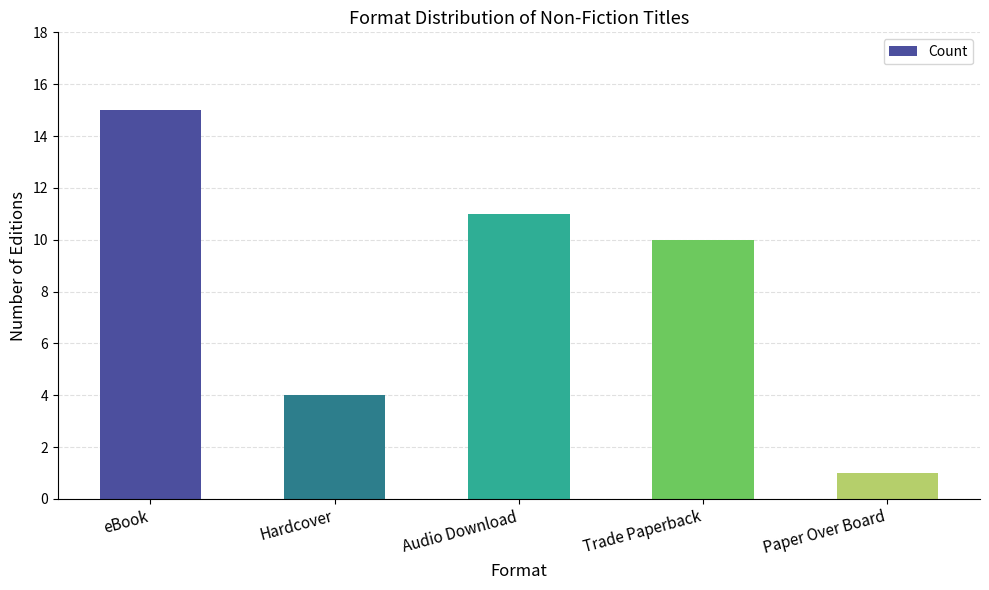

List the labels in order of value, smallest first.

Paper Over Board, Hardcover, Trade Paperback, Audio Download, eBook